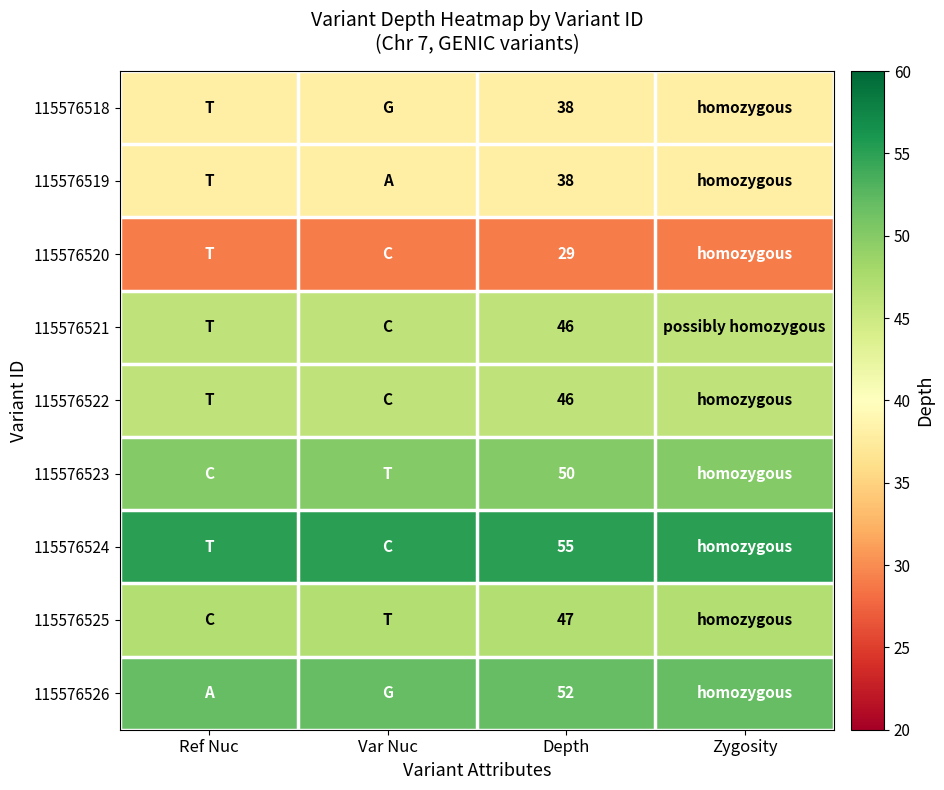

Is it true that 115576525 equals 47 at Depth?

True